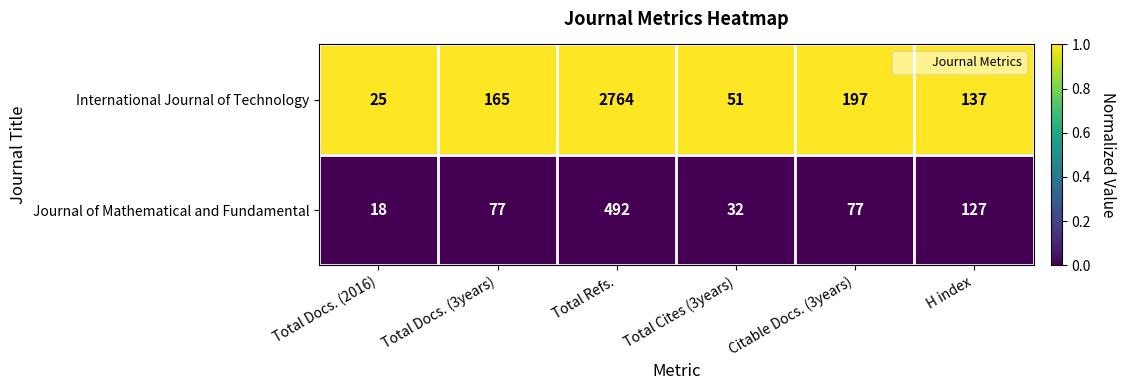

Between Total Refs. and Citable Docs. (3years), which series saw the biggest shift?

International Journal of Technology